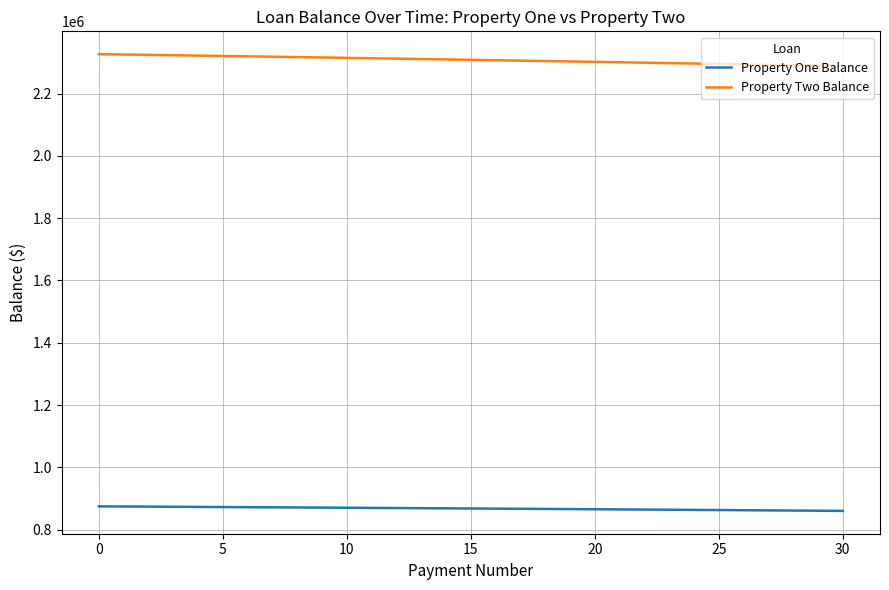

True or false: Property Two Balance and Property One Balance intersect in this chart.

False